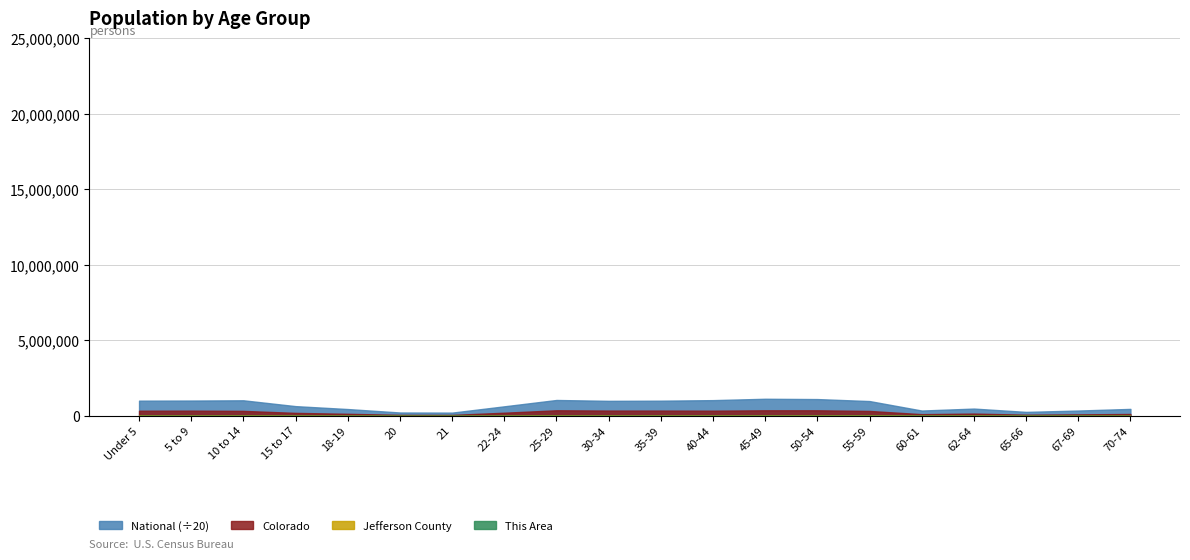

True or false: Colorado and This Area cross at least once.

False